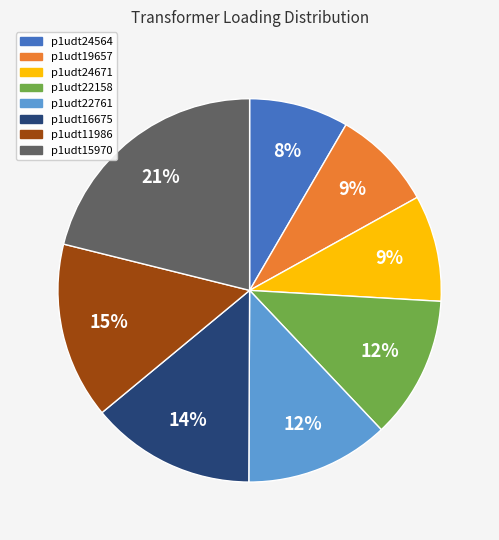

Does p1udt15970 represent more than half of the total?

No